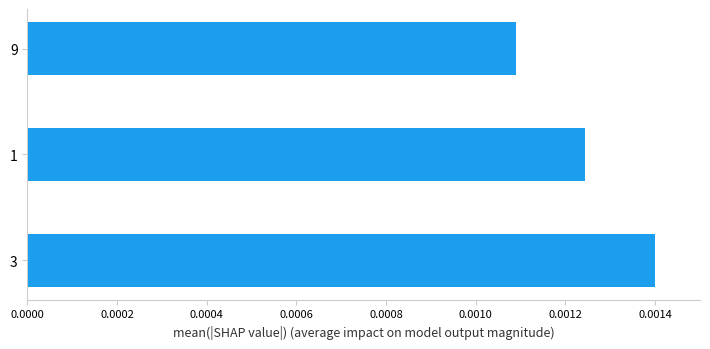

Where is the data nearest to the value 0?

9